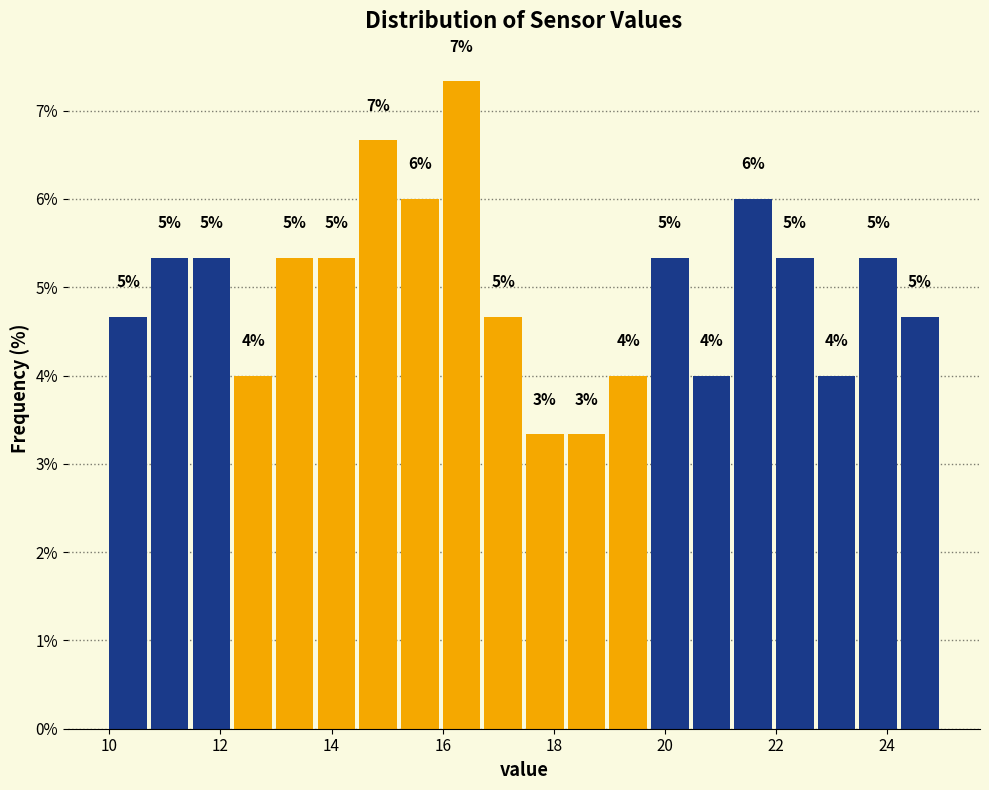

Read against the x-axis, roughly where is the centre of the tallest bar?

16.4